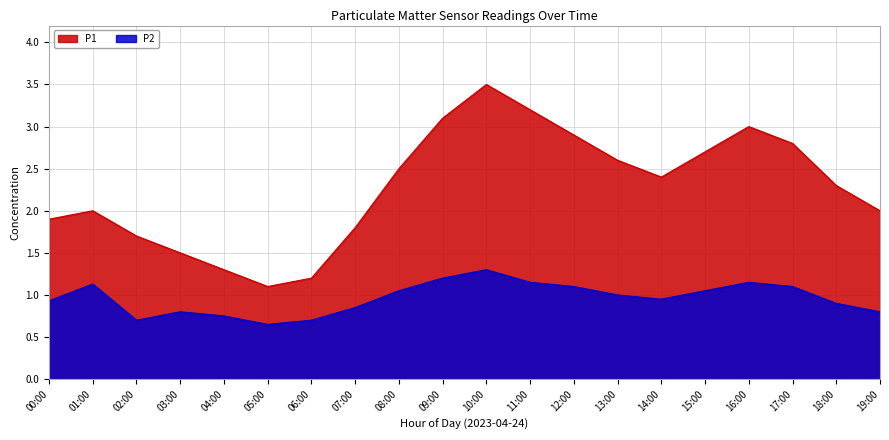

Does the chart display data point markers on the line(s)?

No